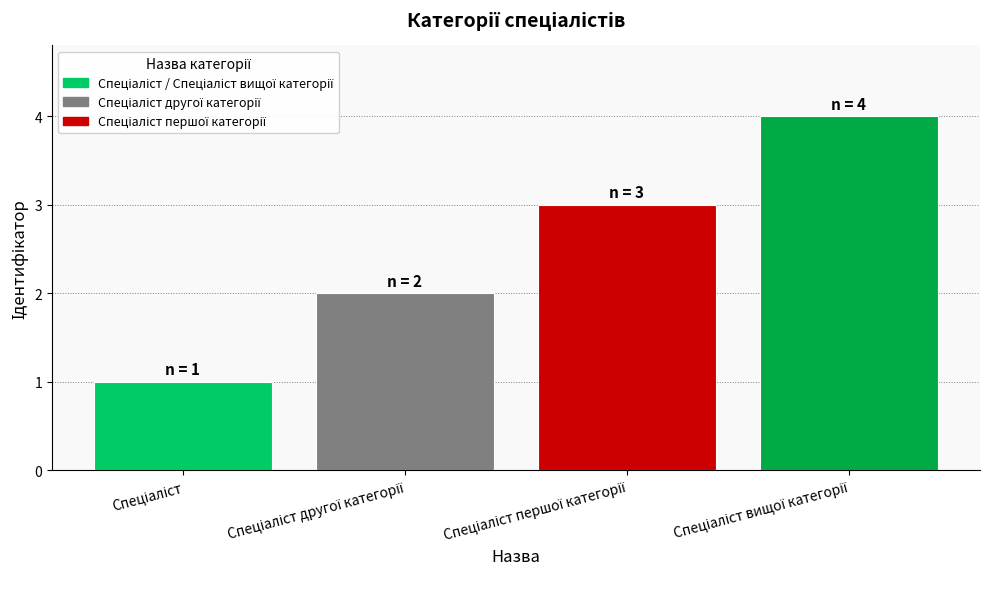

What is the sum of all values?

10